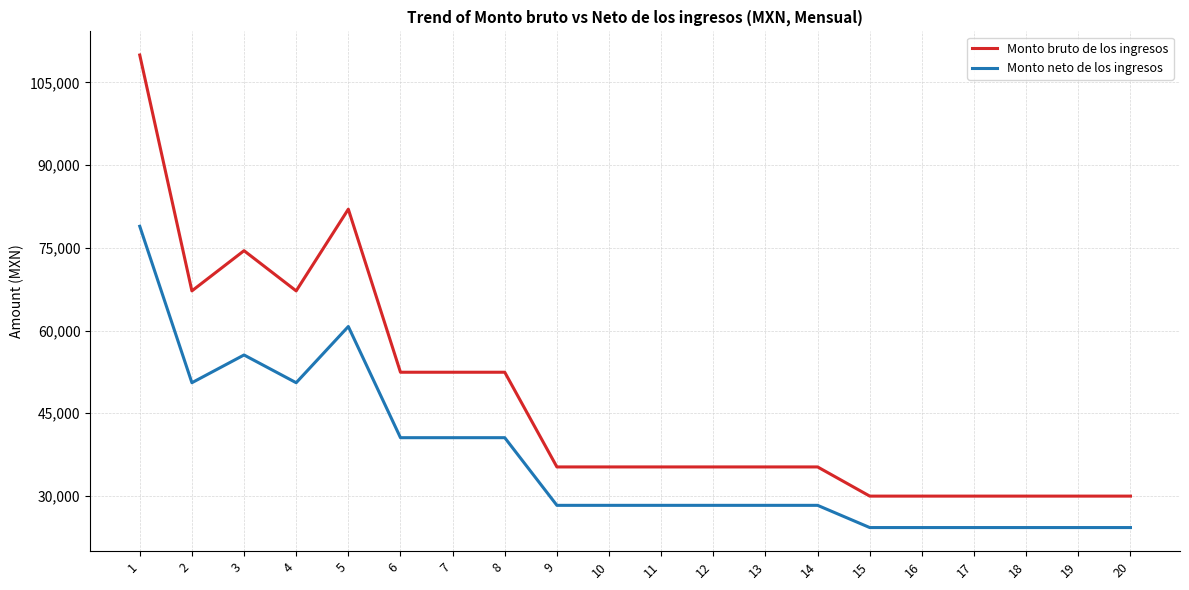

Reading left to right, transcribe all the data shown in this chart.

Monto bruto de los ingresos: 1=109981.0	2=67189.0	3=74482.0	4=67189.0	5=82013.0	6=52430.0	7=52430.0	8=52430.0	9=35248.0	10=35248.0	11=35248.0	12=35248.0	13=35248.0	14=35248.0	15=29955.0	16=29955.0	17=29955.0	18=29955.0	19=29955.0	20=29955.0
Monto neto de los ingresos: 1=78913.6	2=50528.2	3=55560.1	4=50528.2	5=60725.3	6=40555.5	7=40555.5	8=40555.5	9=28280.2	10=28280.2	11=28280.2	12=28280.2	13=28280.2	14=28280.2	15=24249.9	16=24249.9	17=24249.9	18=24249.9	19=24249.9	20=24249.9